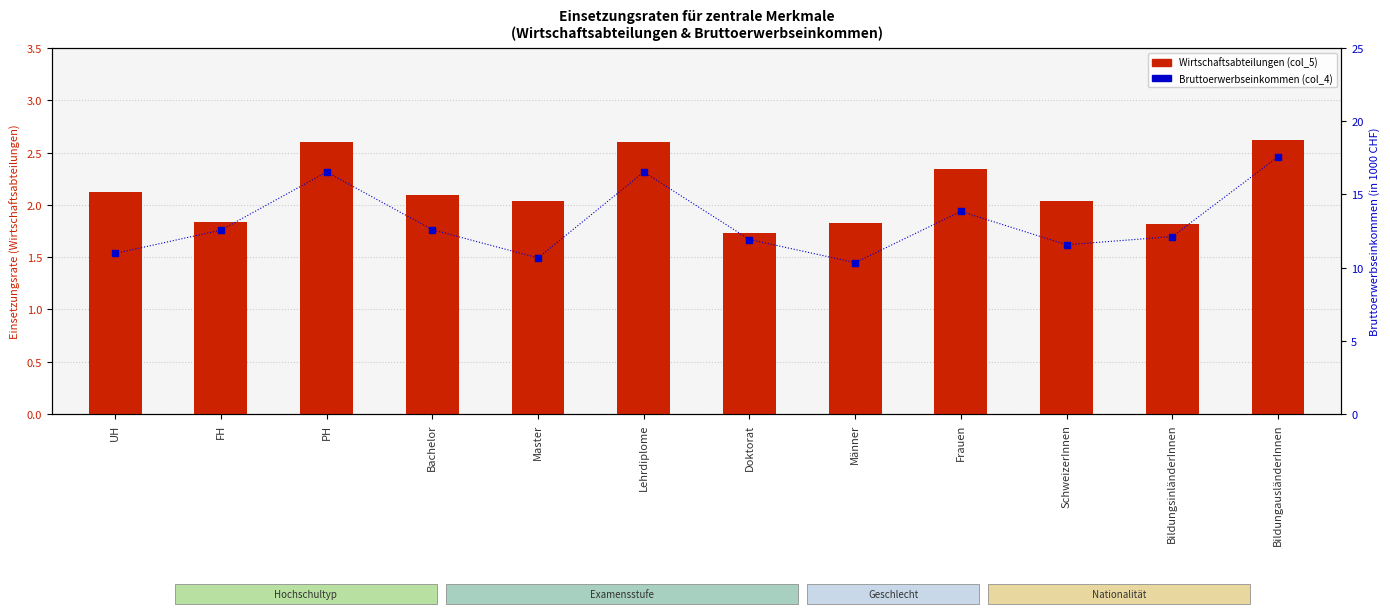

Is the value of Bruttoerwerbseinkommen (col_4) at Bachelor greater than the value of Wirtschaftsabteilungen (col_5) at BildungsinländerInnen?

Yes